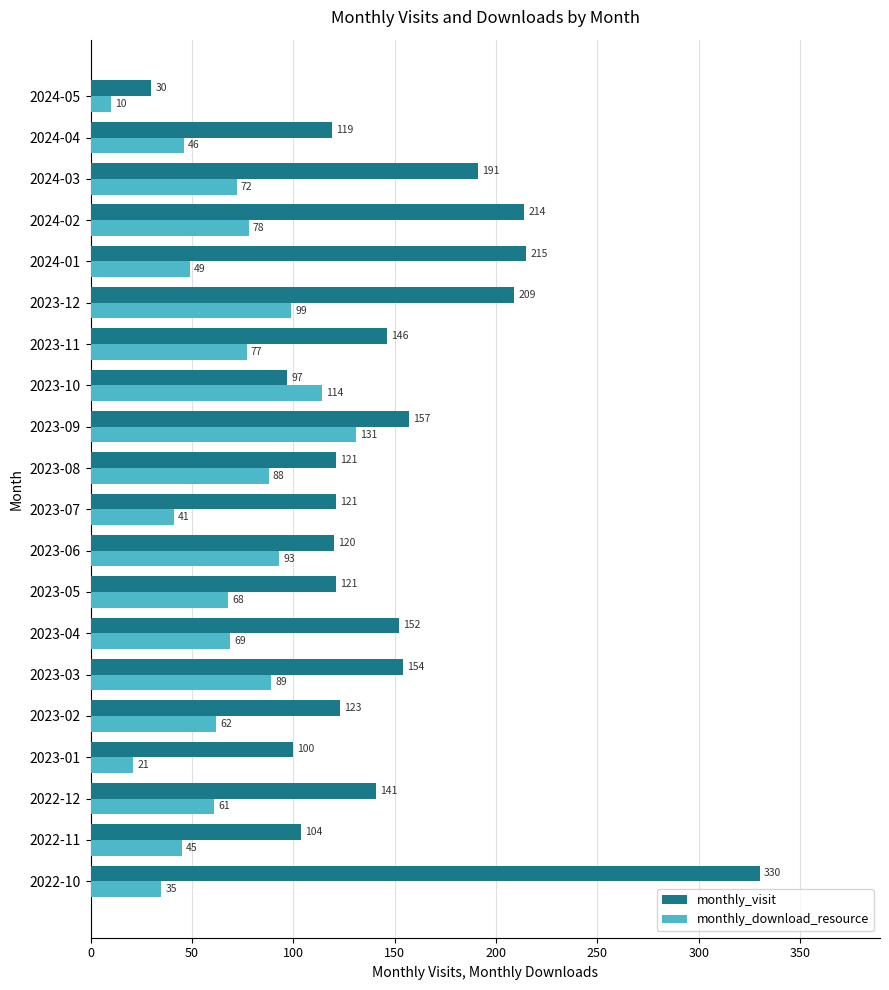

Which label corresponds to the smallest value in the chart?

2024-05